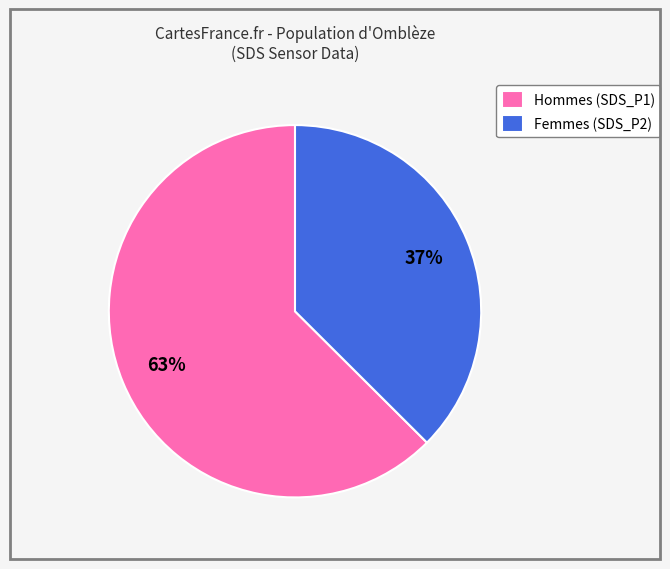

Do Femmes (SDS_P2) and Hommes (SDS_P1) together represent more than half of the pie?

Yes